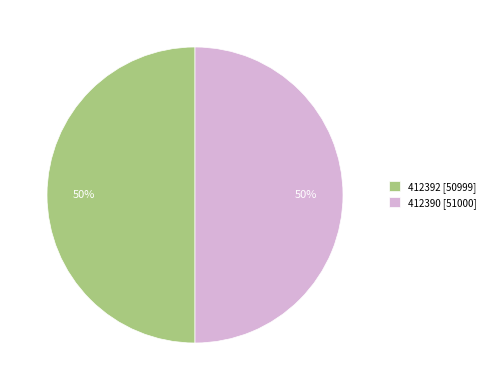

Is it true that 412390 is 50% of the pie?

True